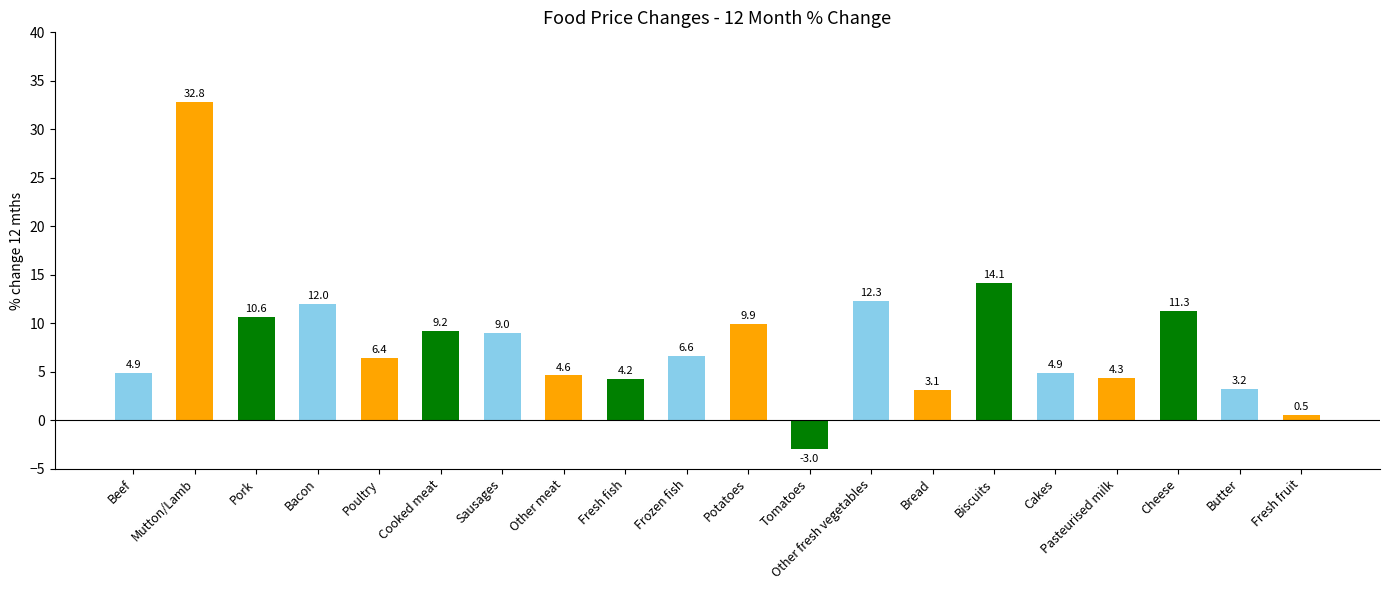

Reading left to right, what are all the values shown in this chart?

4.9	32.8	10.6	12.0	6.4	9.2	9.0	4.6	4.2	6.6	9.9	-3.0	12.3	3.1	14.1	4.9	4.3	11.3	3.2	0.5